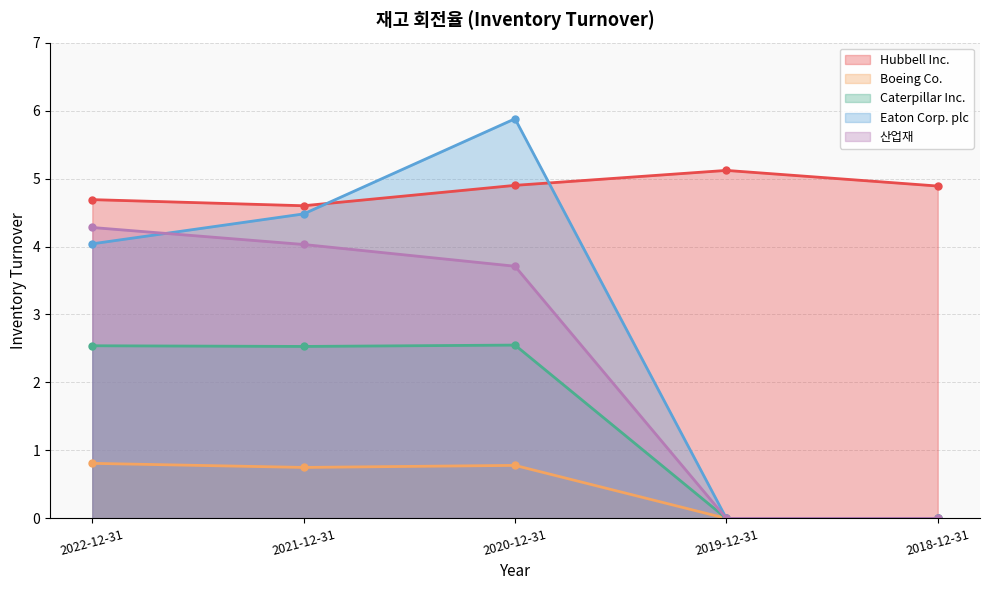

What is the difference between the Boeing Co. values at 2022-12-31 and 2019-12-31?

0.8